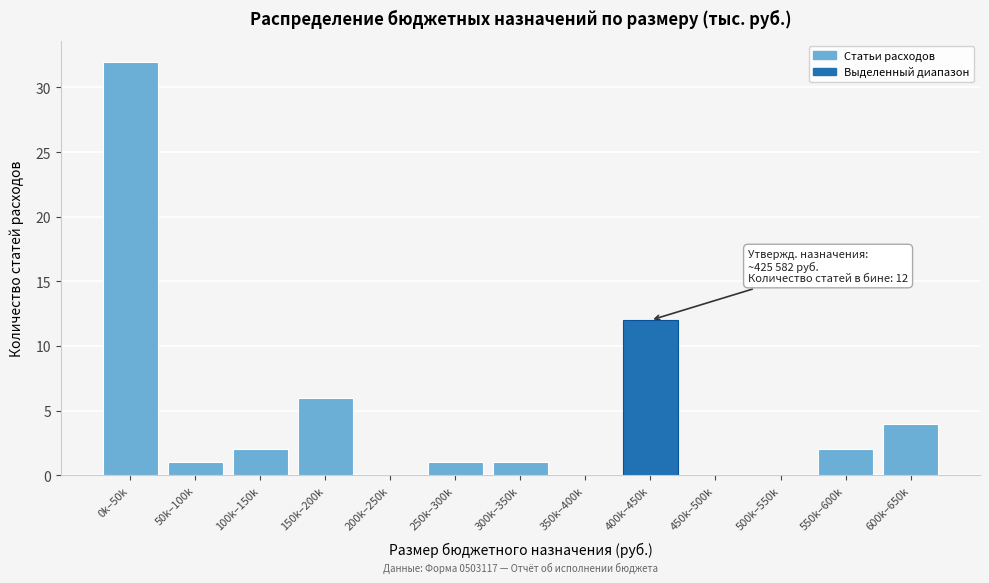

Reading left to right, list all the values displayed in this chart.

0k–50k=32	50k–100k=1	100k–150k=2	150k–200k=6	200k–250k=0	250k–300k=1	300k–350k=1	350k–400k=0	400k–450k=12	450k–500k=0	500k–550k=0	550k–600k=2	600k–650k=4